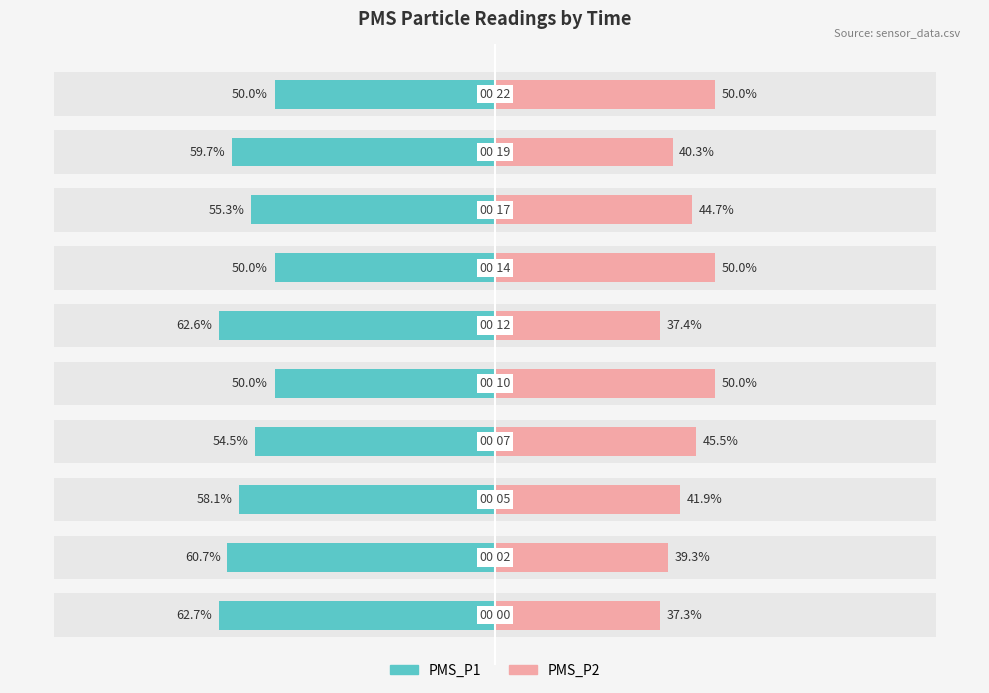

What is the sum of all PMS_P2 values?

436.5